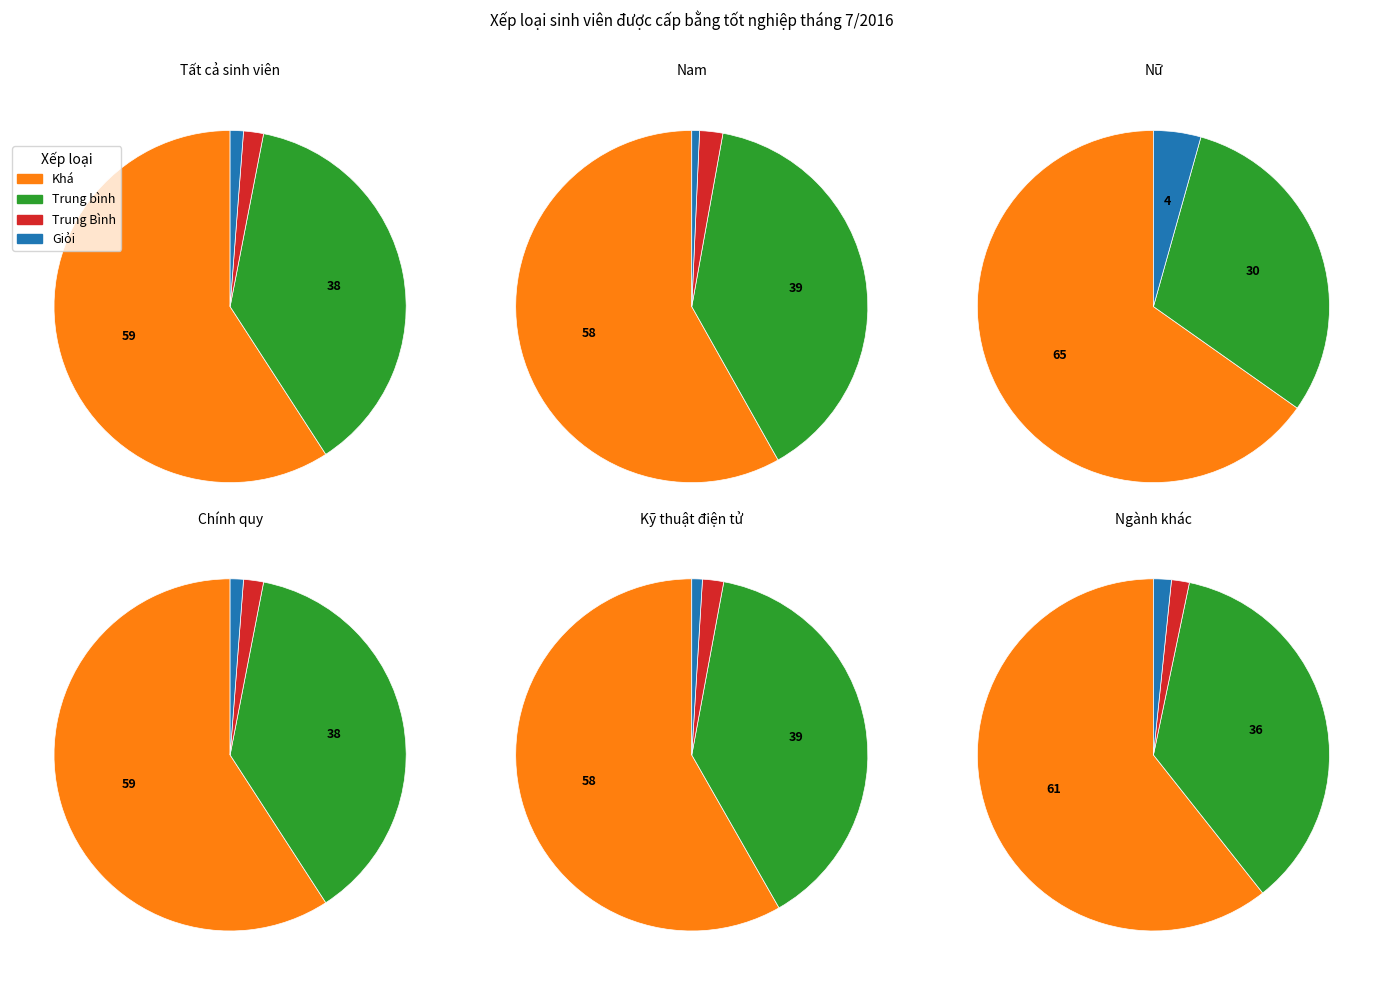

To the nearest percent, what portion does Trung Bình represent?

2%